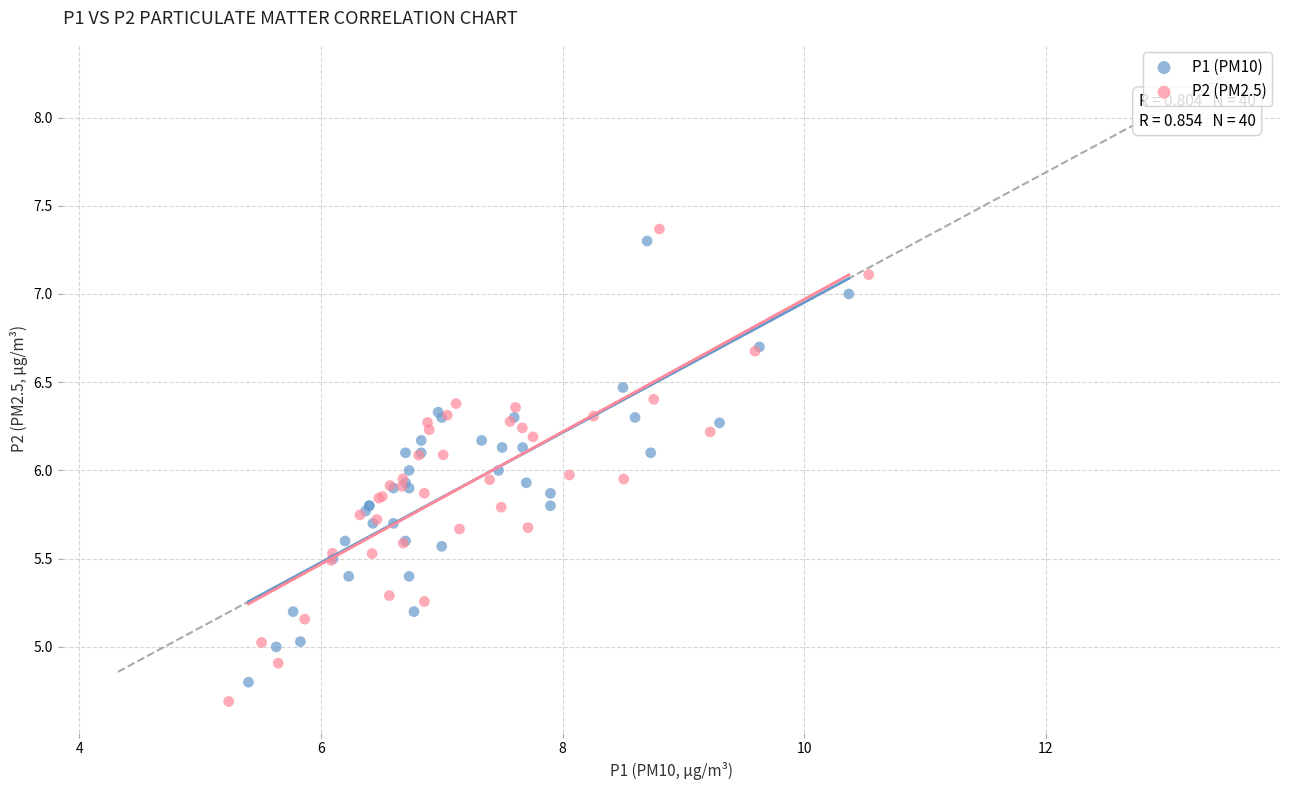

Which series has the widest spread of Y values?

P2 (PM2.5)